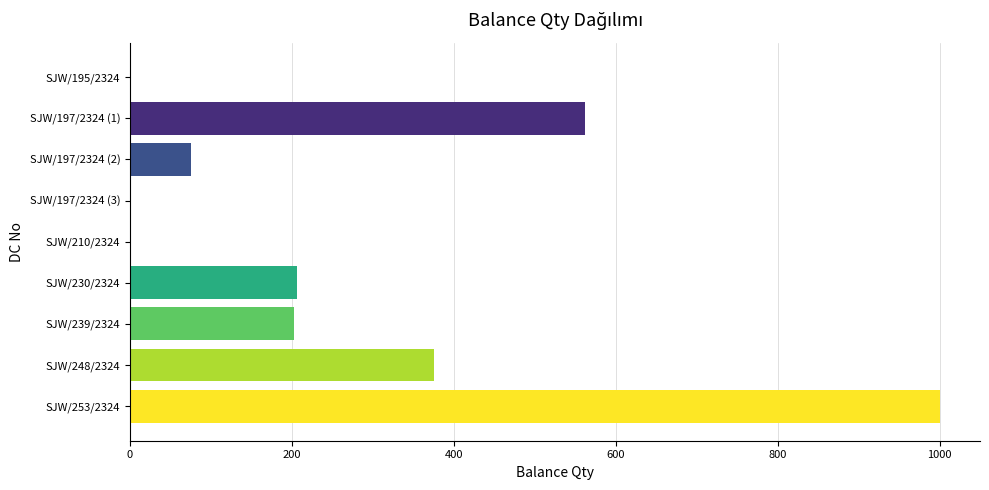

The value at SJW/253/2324 is 207. True or false?

False